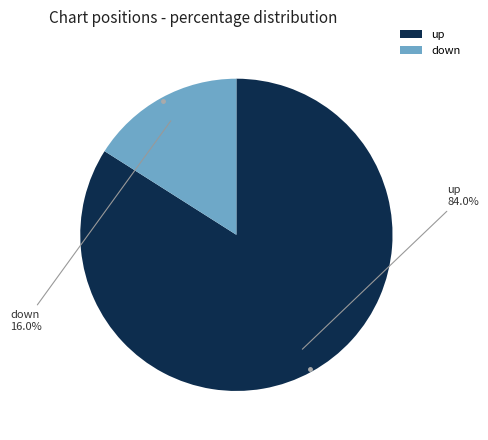

Combined, what portion of the pie is down and up?

100.0%